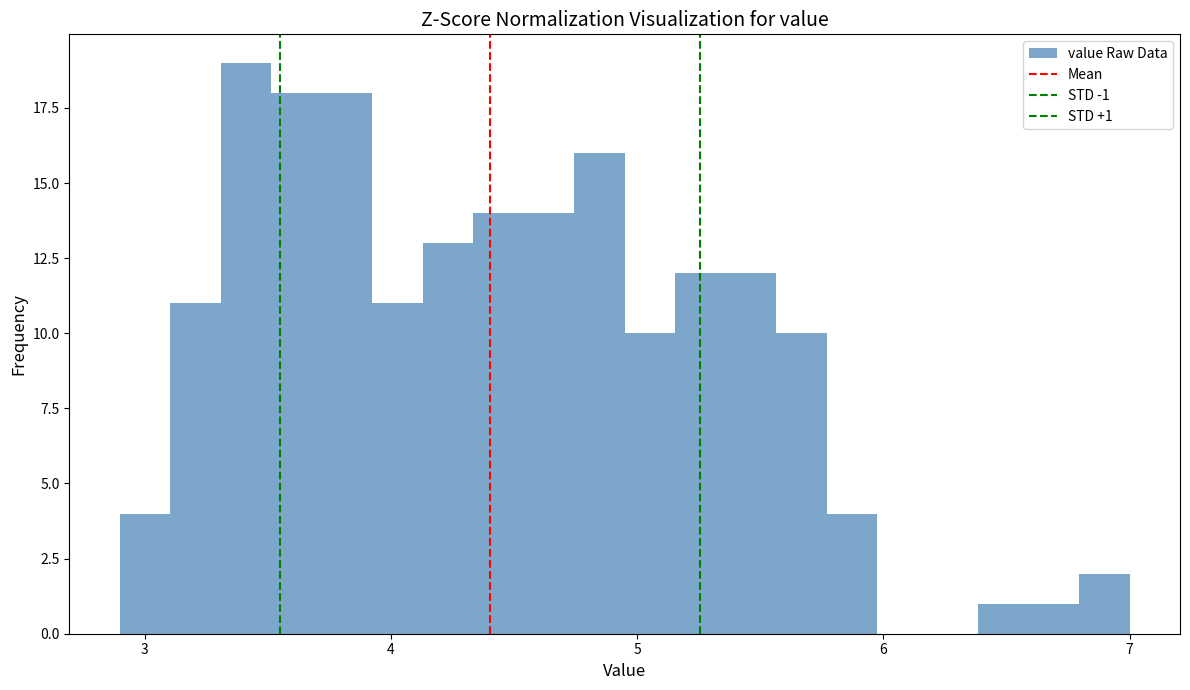

Read against the x-axis, roughly where is the centre of the tallest bar?

3.4